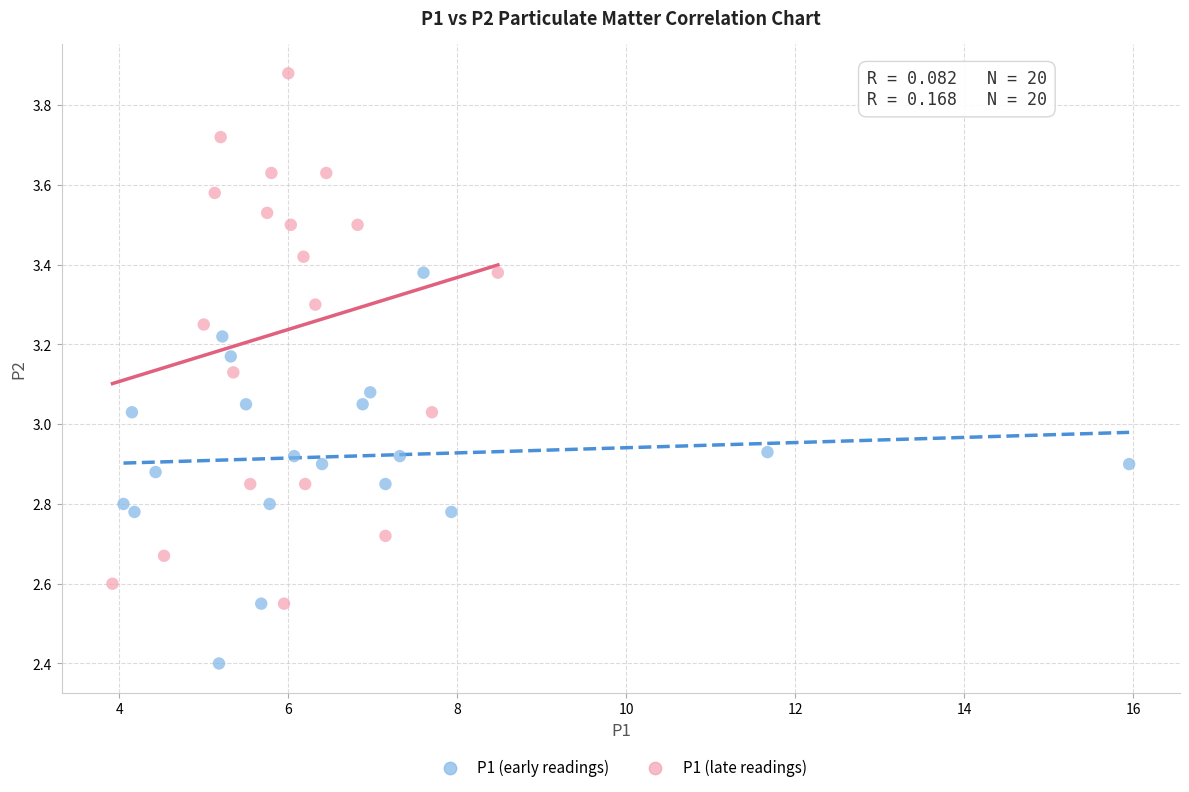

Which series reaches the maximum Y coordinate?

P1 (late readings)